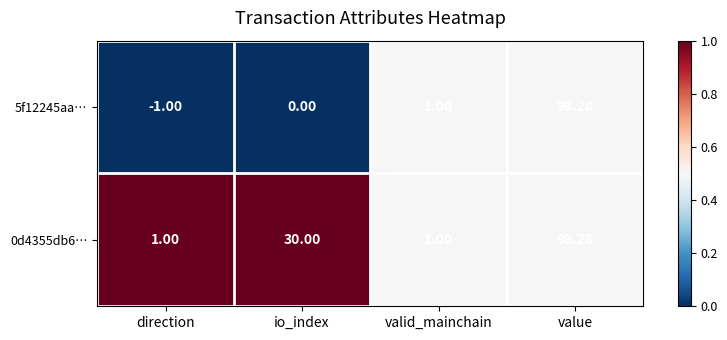

At which category is the sum across all series the highest?

value